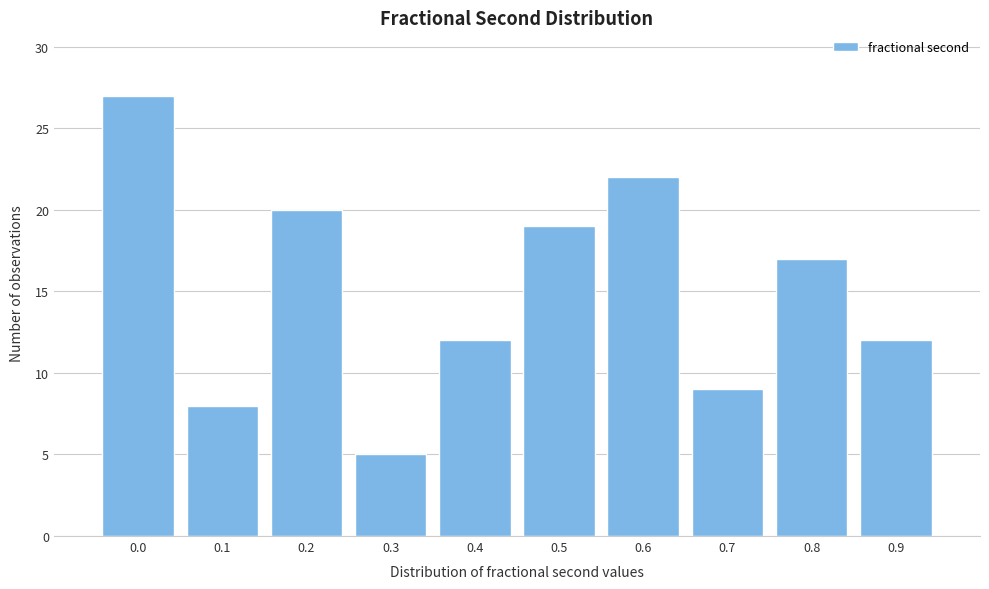

Reading left to right, extract all data points from this chart.

0.0=27	0.1=8	0.2=20	0.3=5	0.4=12	0.5=19	0.6=22	0.7=9	0.8=17	0.9=12